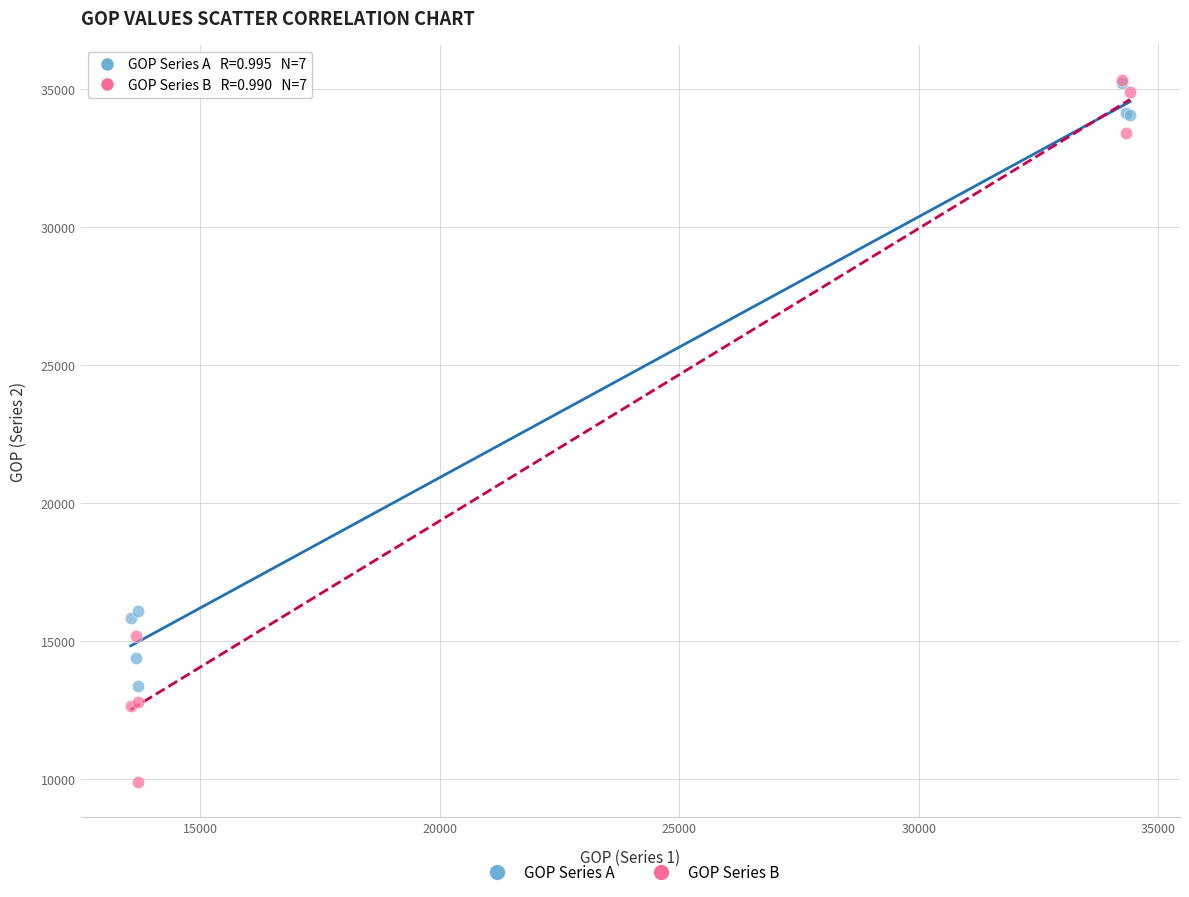

Which series contains the lowest Y value?

GOP Series B